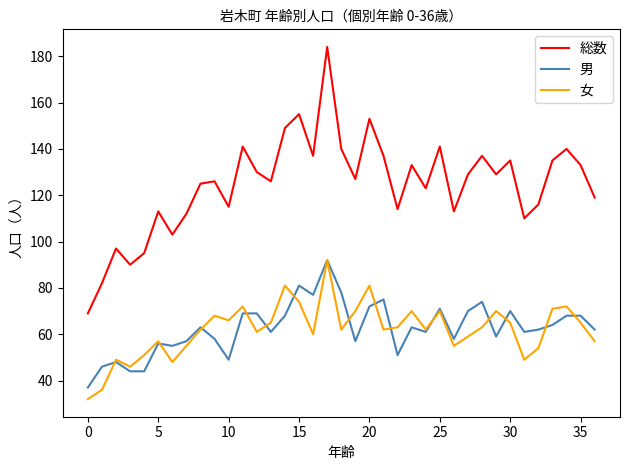

True or false: 女 and 総数 intersect in this chart.

False